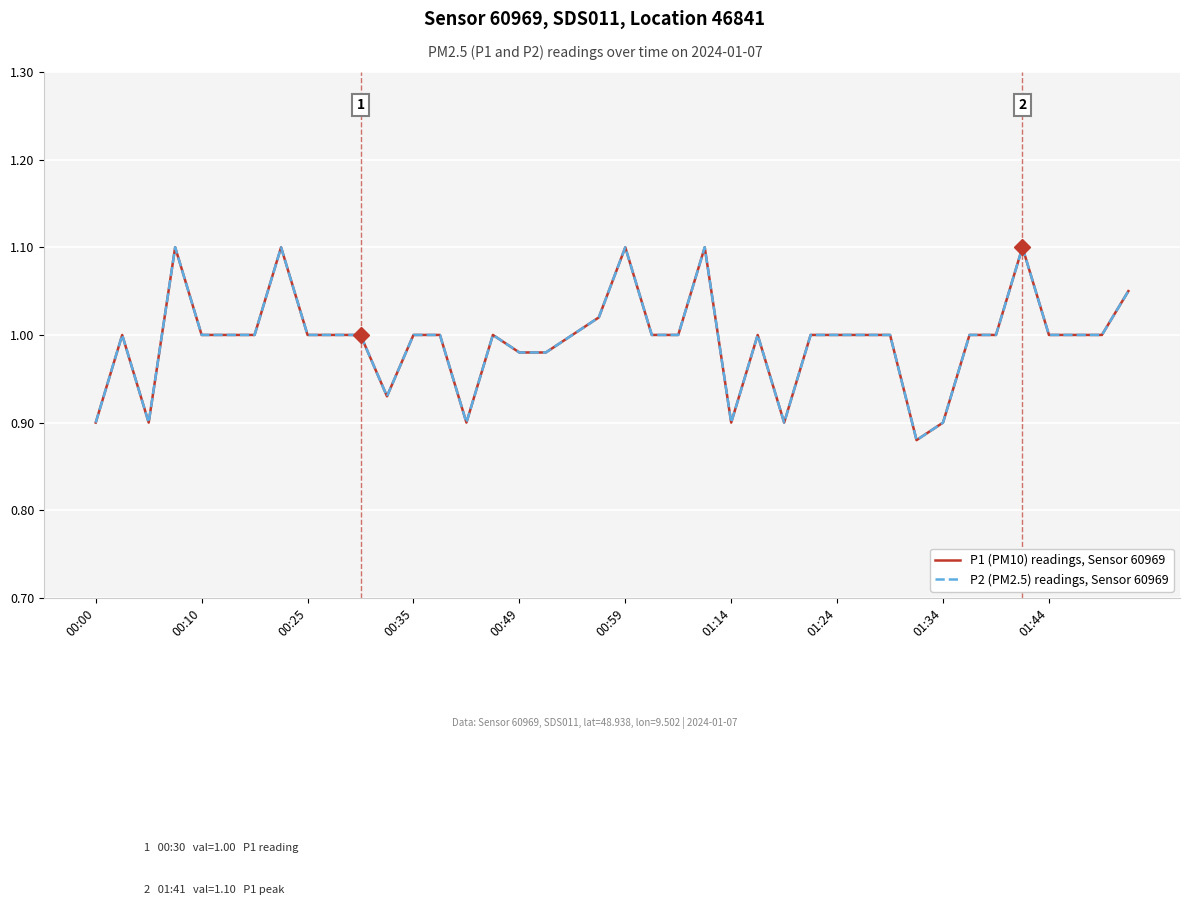

What is the average value of the P2 (PM2.5) readings, Sensor 60969 series?

1.0